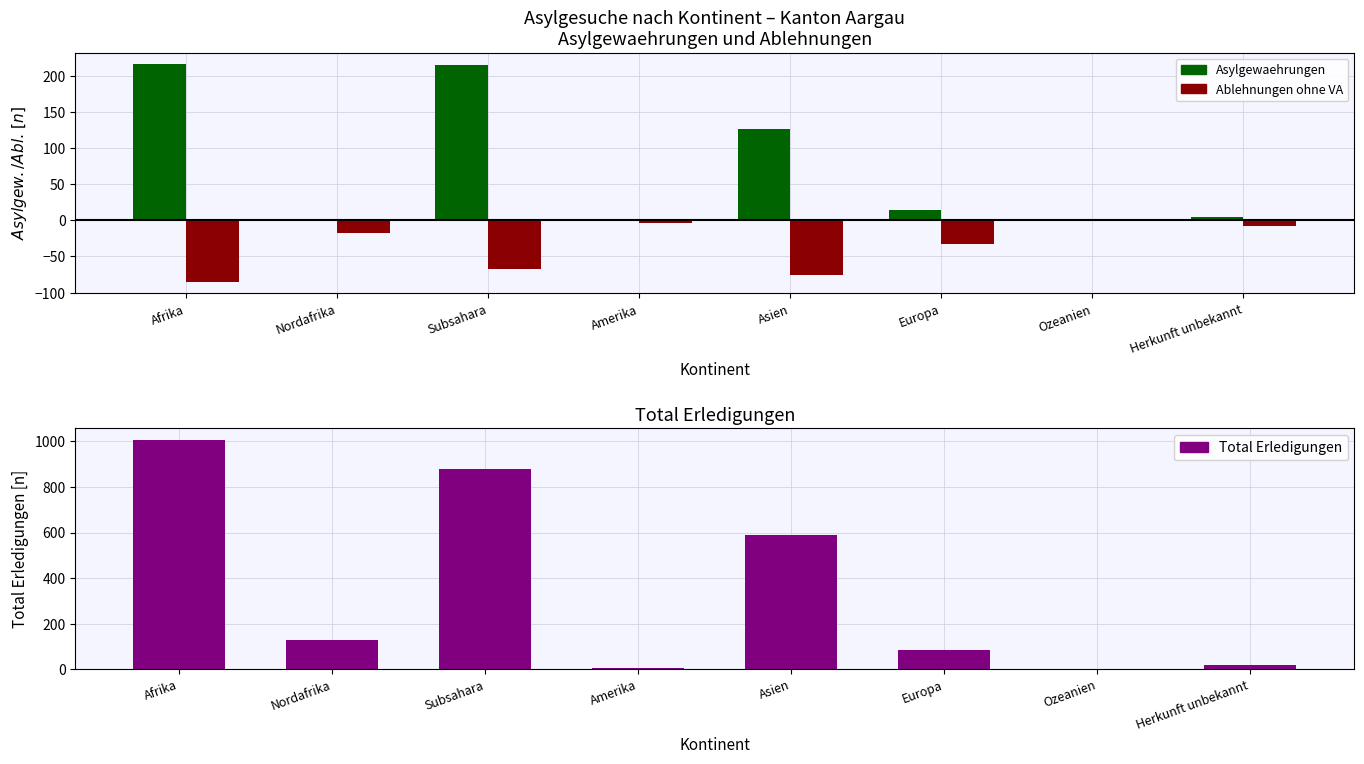

Between Amerika and Herkunft unbekannt, which is larger?

Herkunft unbekannt